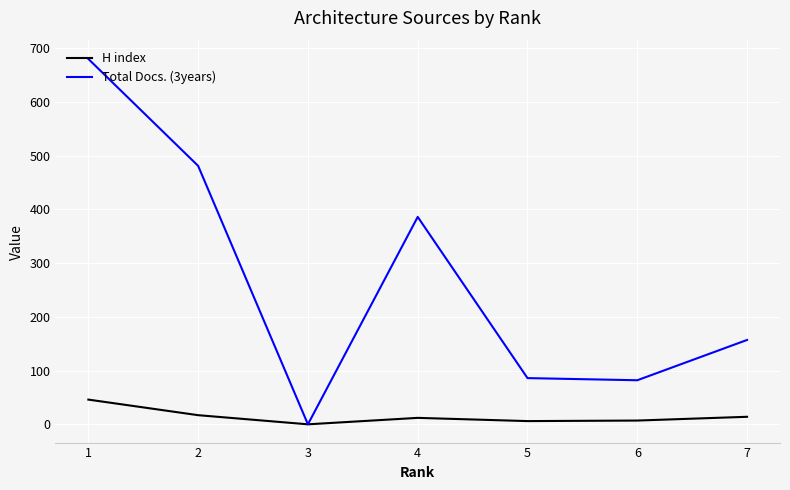

Which series has the widest spread of values?

Total Docs. (3years)